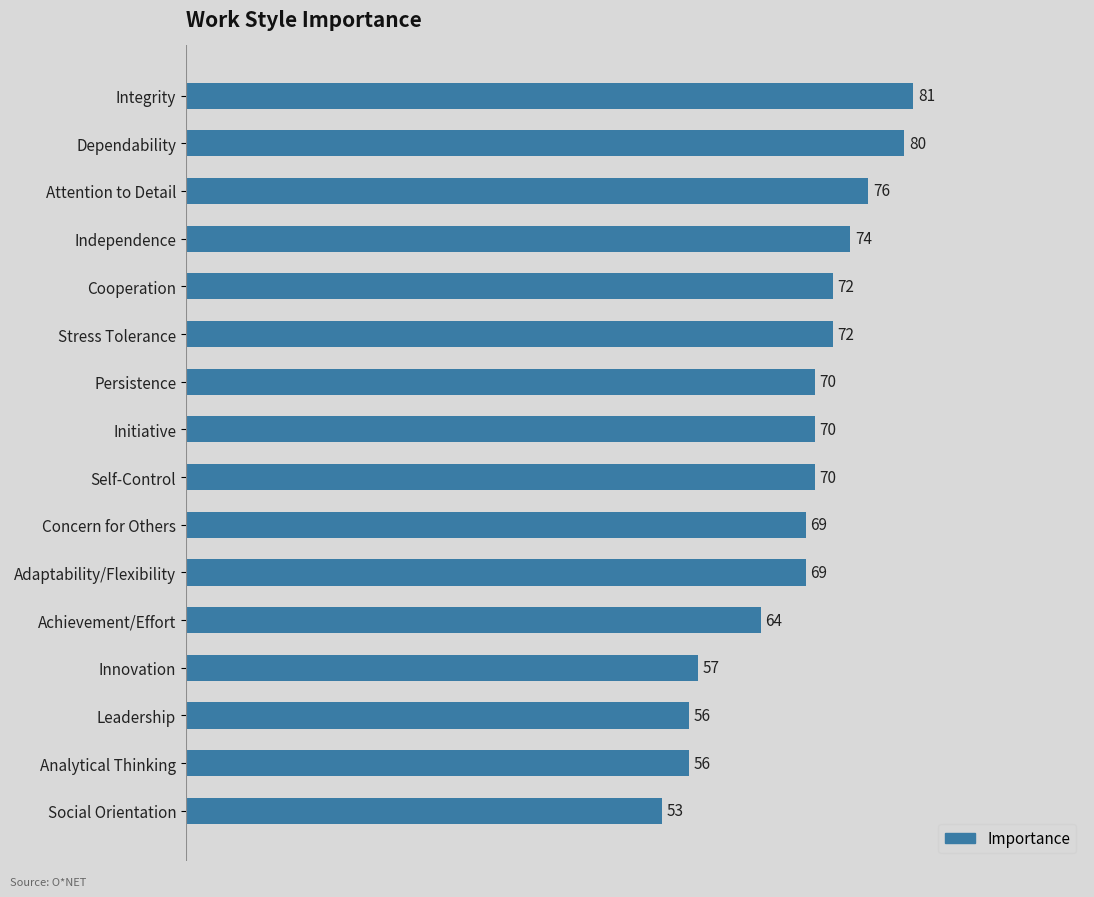

What is the ratio of the value at Independence to the value at Achievement/Effort?

1.2